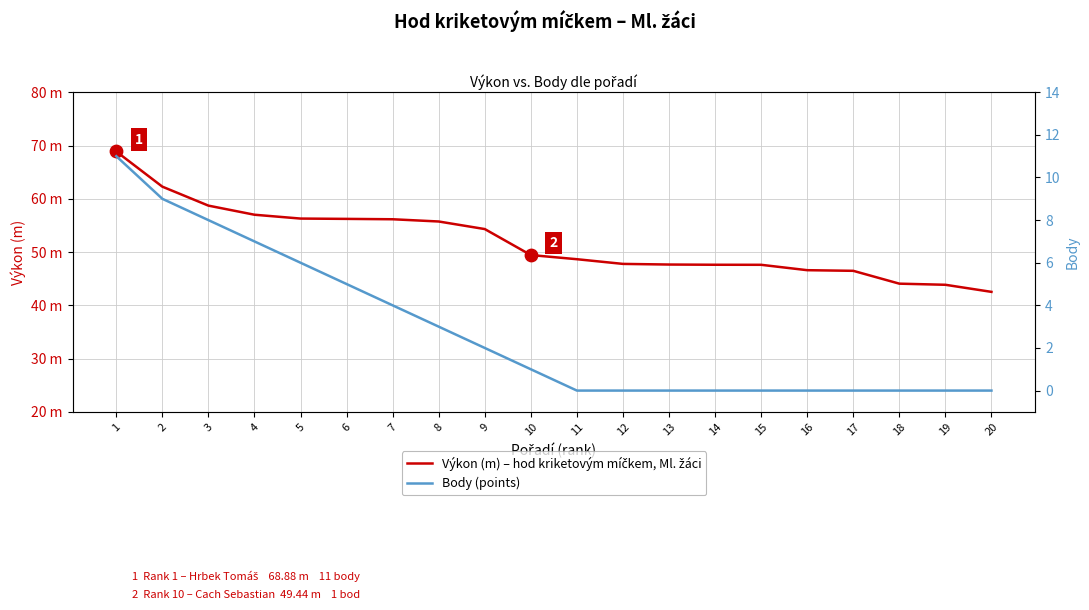

Which series has the widest spread of Y values?

Výkon (m) – hod kriketovým míčkem, Ml. žáci